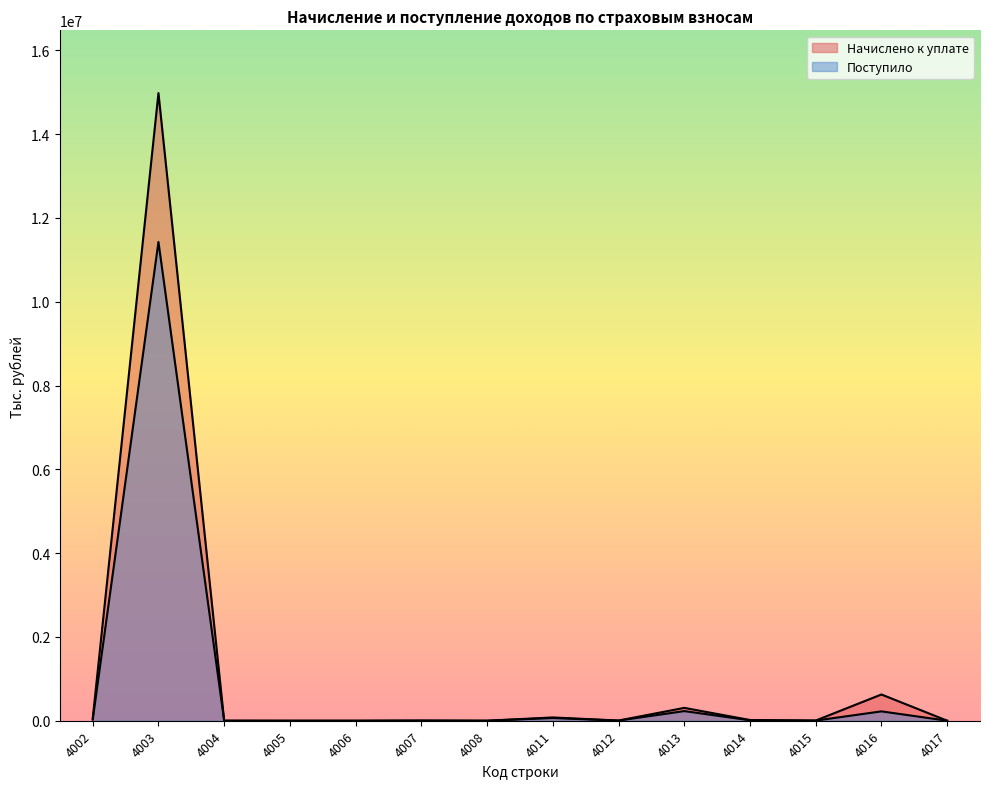

Reading left to right, what are all the values shown in this chart?

Начислено к уплате: 4002=53224	4003=14979036	4004=305	4005=67	4006=5	4007=3257	4008=906	4011=78241	4012=4785	4013=306690	4014=17262	4015=4225	4016=626489	4017=805
Поступило: 4002=25989	4003=11426333	4004=996	4005=-77	4006=-17	4007=3604	4008=109	4011=64855	4012=3283	4013=229898	4014=10475	4015=3236	4016=223303	4017=795